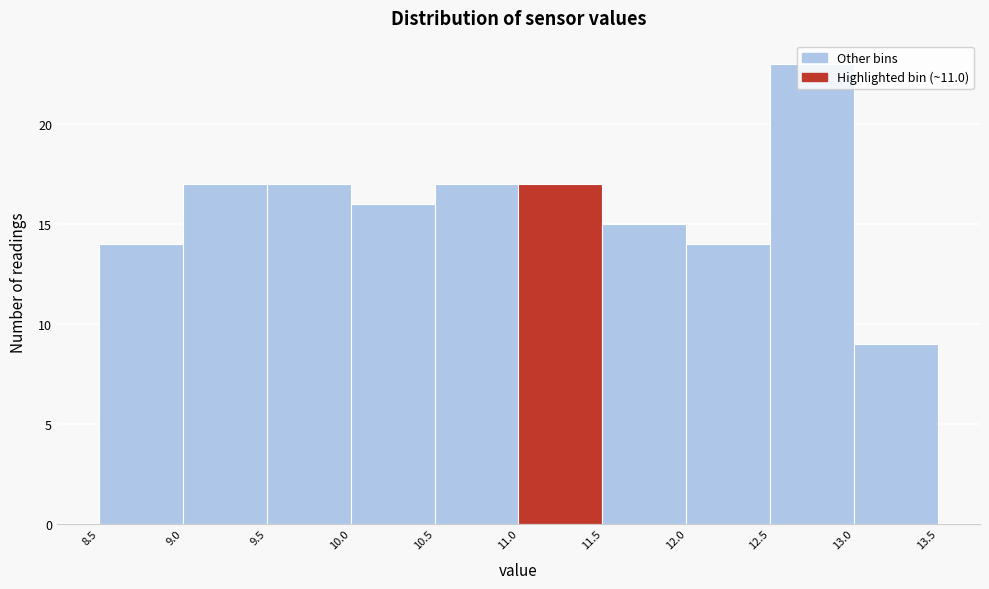

Reading left to right, list every bar in this chart as the range it spans on the x-axis followed by its height. The values are not printed on the chart, so give them approximately, as read against the axis.

8.5 to 9.0: 14
9.0 to 9.5: 17
9.5 to 10.0: 17
10.0 to 10.5: 16
10.5 to 11.0: 17
11.0 to 11.5: 17
11.5 to 12.0: 15
12.0 to 12.5: 14
12.5 to 13.0: 23
13.0 to 13.5: 9